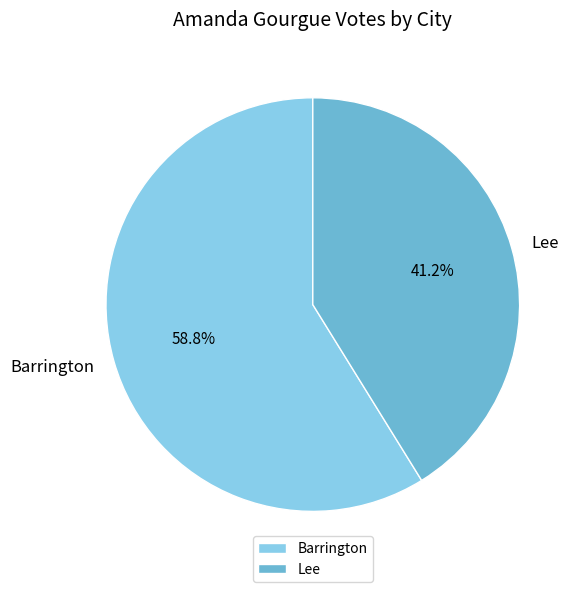

What is the ratio of the value at Lee to the value at Barrington?

0.7